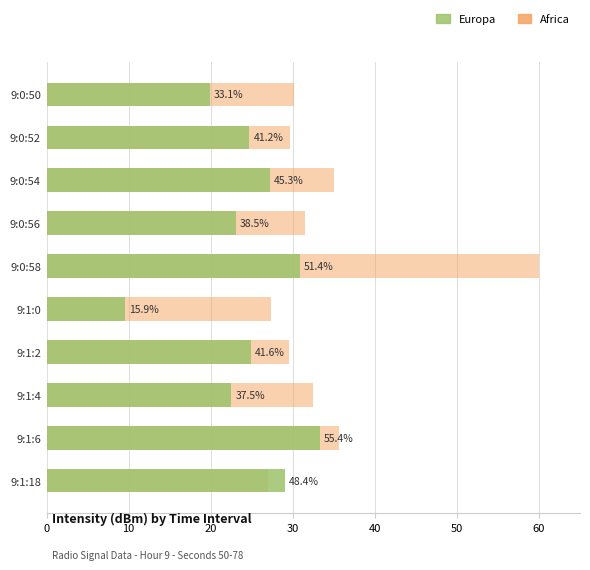

Are the bars horizontal?

Yes